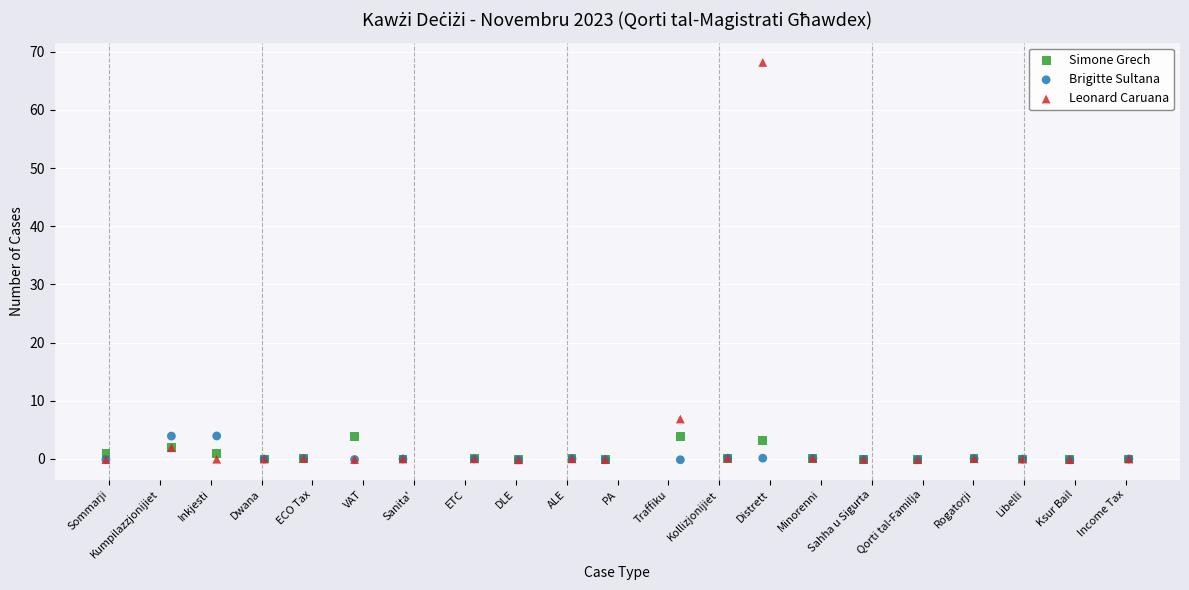

Which series has the largest Y range (max minus min)?

Leonard Caruana